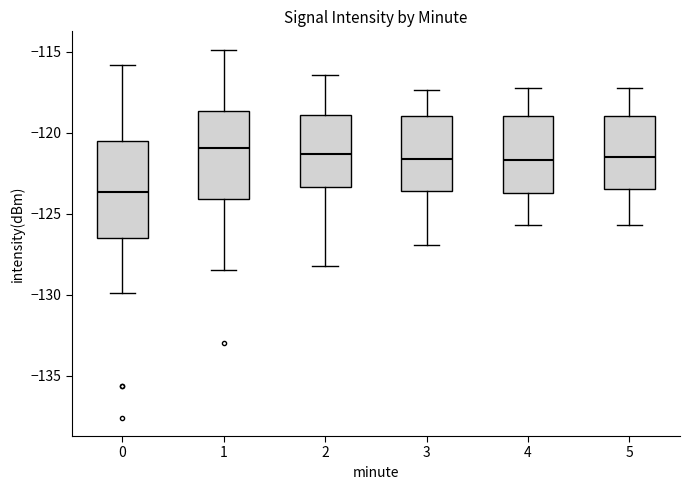

Which box's median line is the lowest?

0